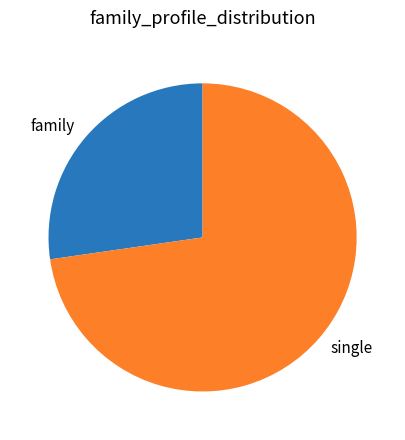

Is there any slice that represents more than half of the pie?

Yes